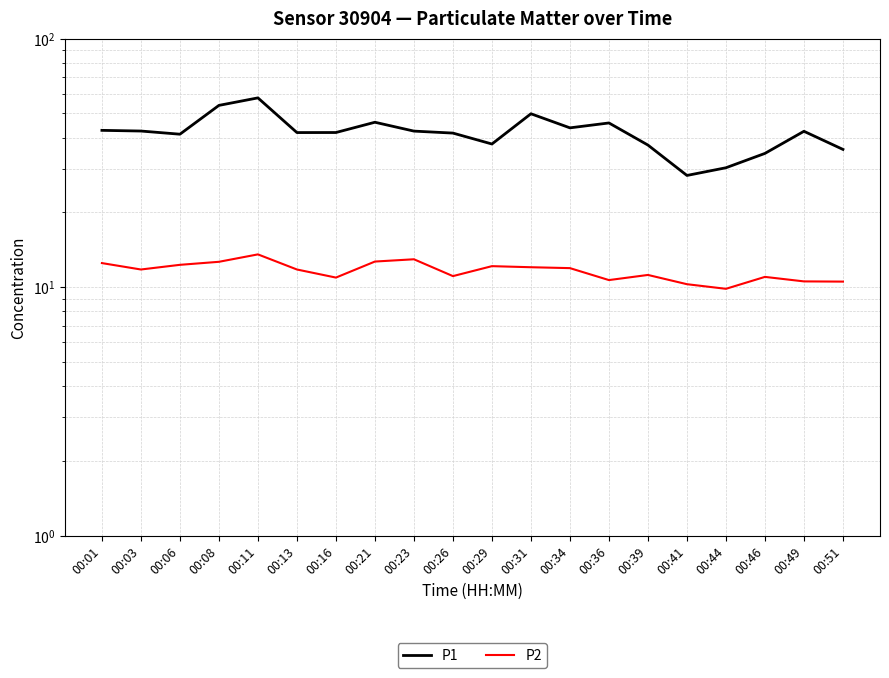

True or false: P1 has a value of 45.8 at 00:36.

True